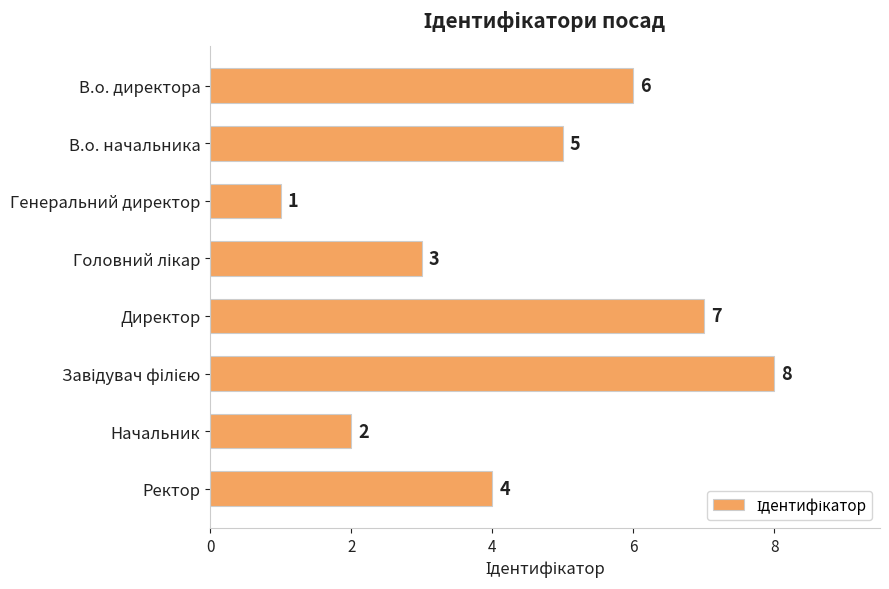

What is the difference between the maximum and second lowest values?

6